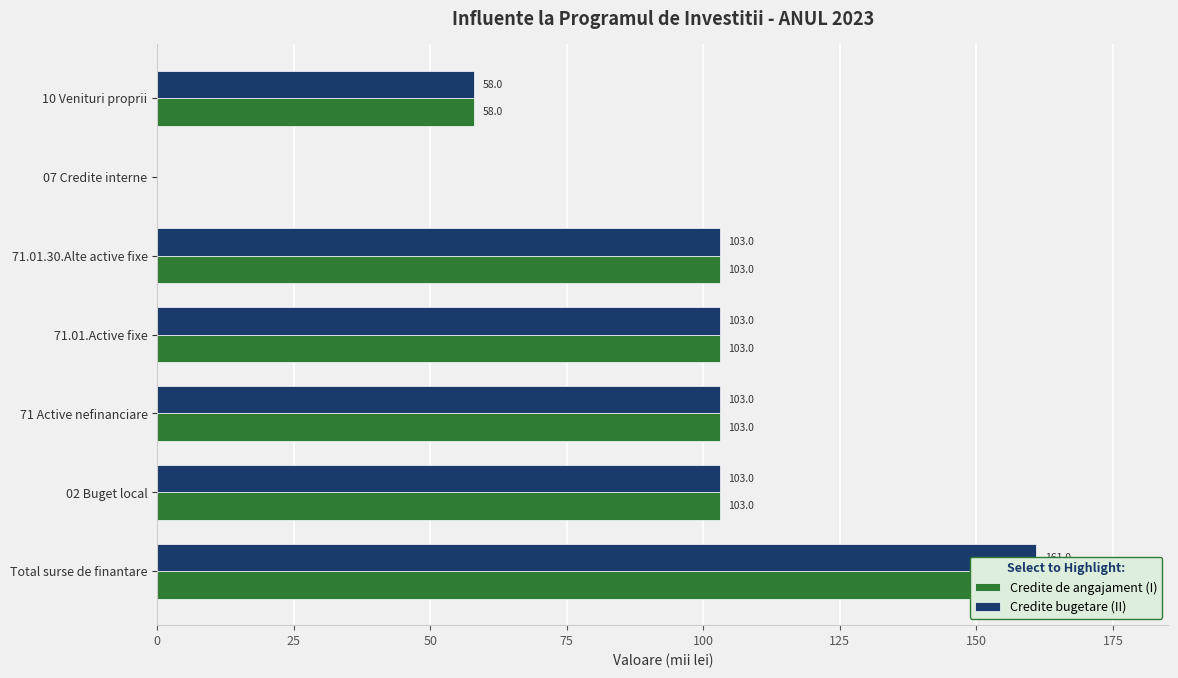

How many data points in Credite de angajament (I) are less than 103?

2